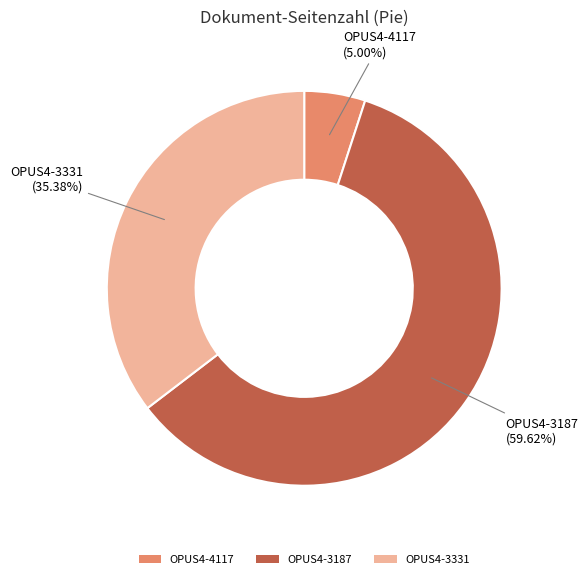

What percentage is the OPUS4-4117 slice, to the nearest percent?

5%